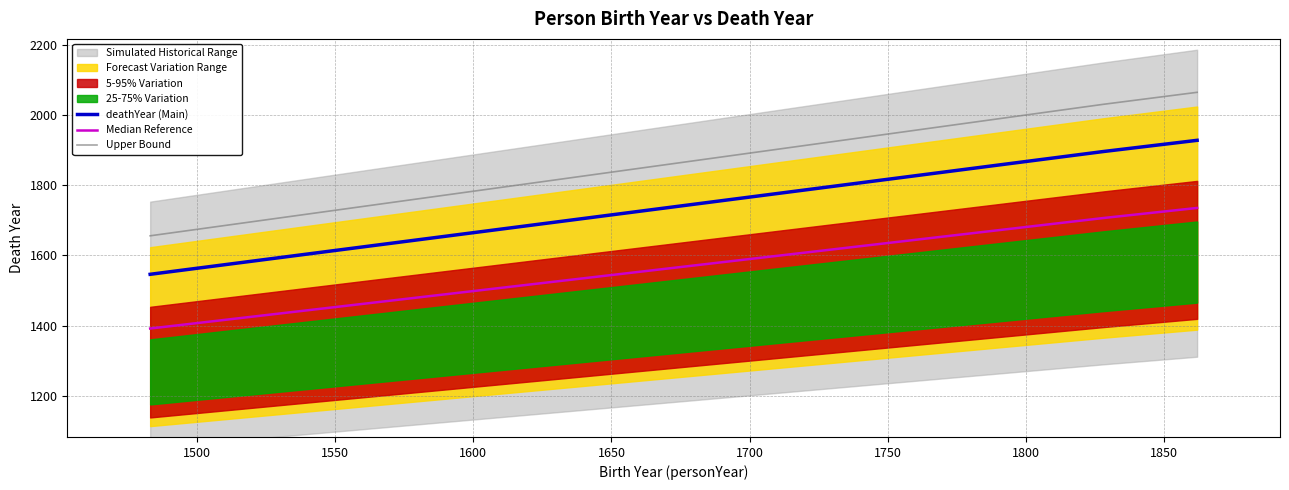

What is the maximum value for Median Reference?

1735.2